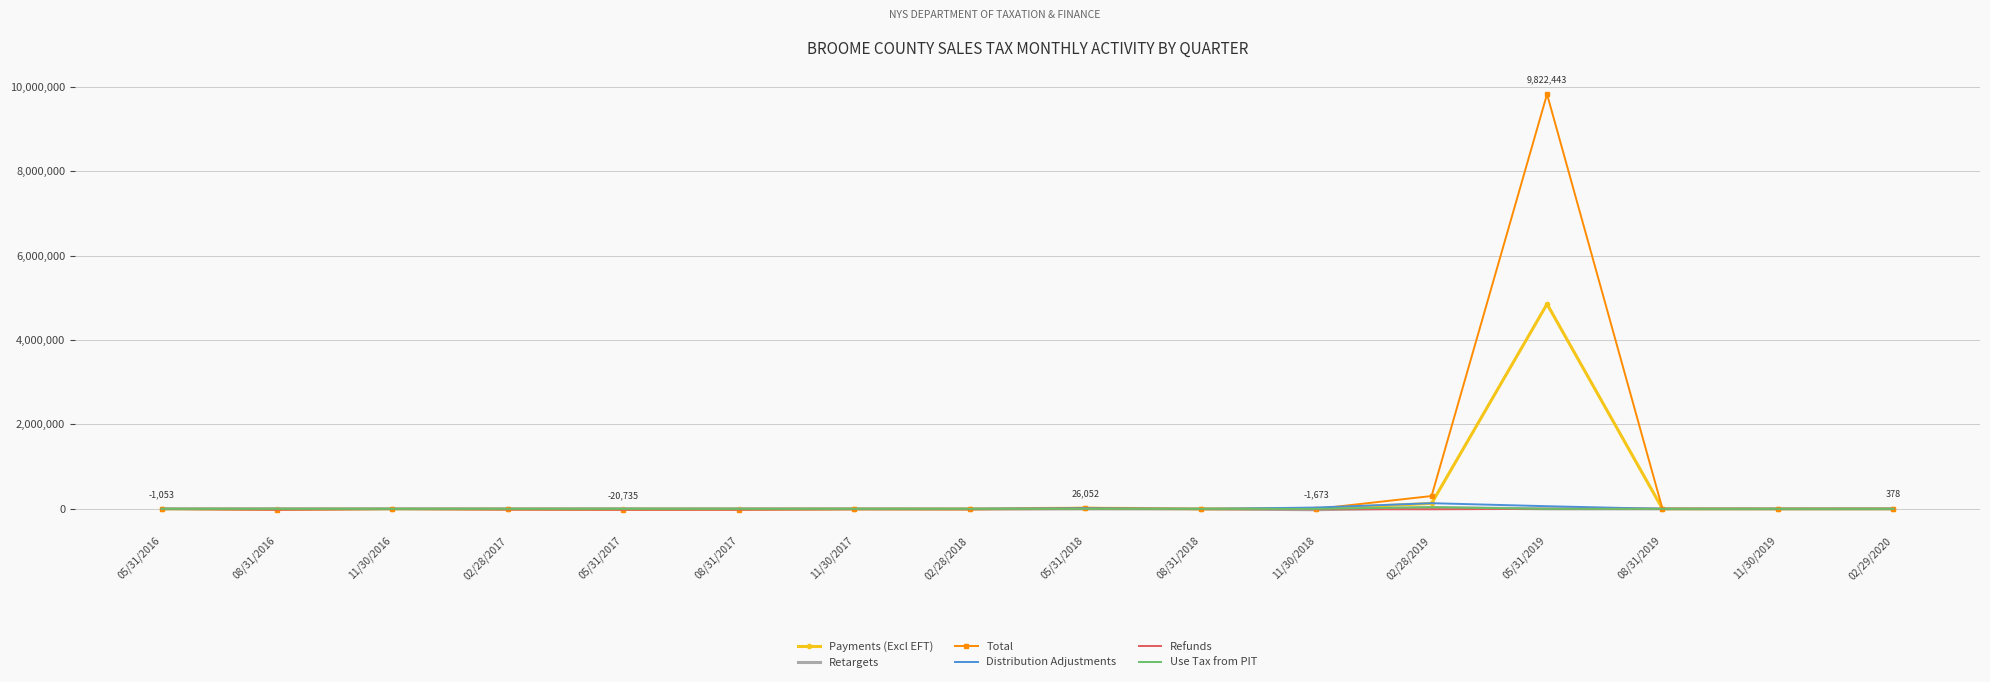

What position from the left is 05/31/2019?

13